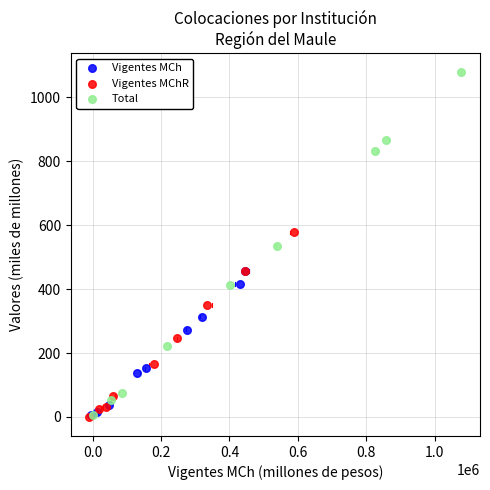

Which series has the widest spread of Y values?

Total